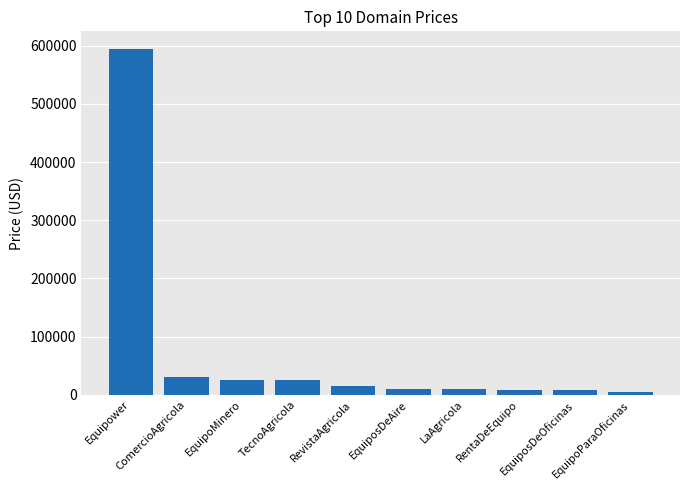

The chart shows a value of 14888 at RevistaAgricola. True or false?

True